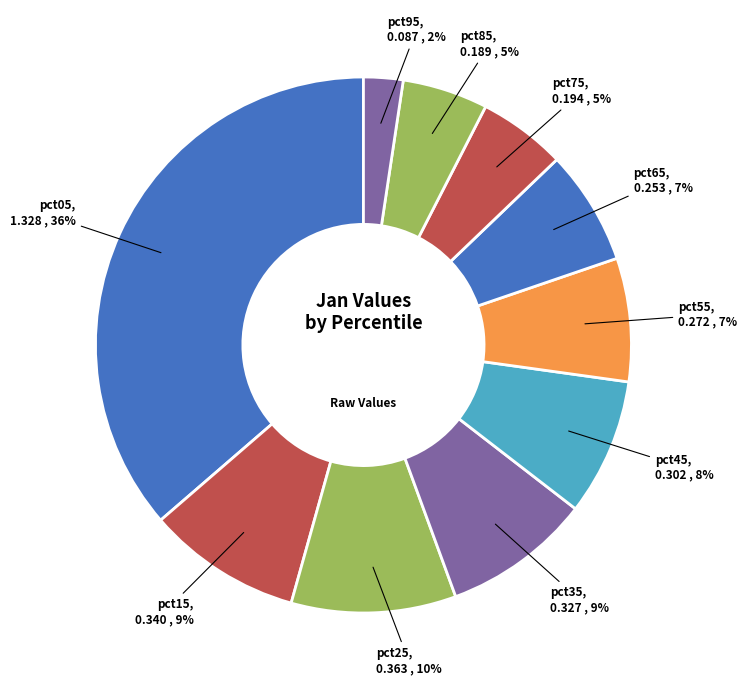

Is there any slice that represents more than half of the pie?

No